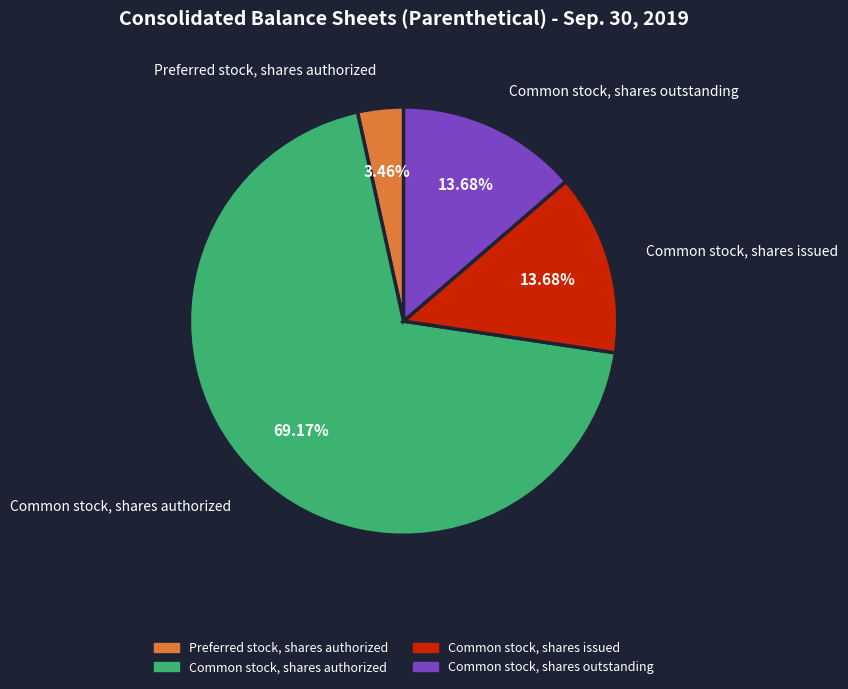

Count the number of slices in the pie.

4